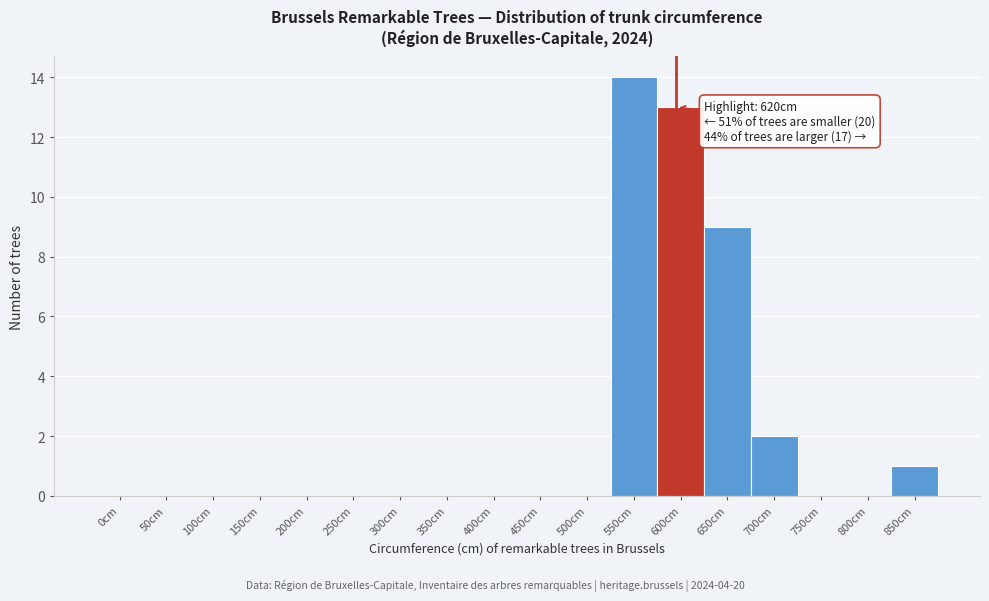

Reading right to left, extract all data points from this chart.

850cm=1	800cm=0	750cm=0	700cm=2	650cm=9	600cm=13	550cm=14	500cm=0	450cm=0	400cm=0	350cm=0	300cm=0	250cm=0	200cm=0	150cm=0	100cm=0	50cm=0	0cm=0